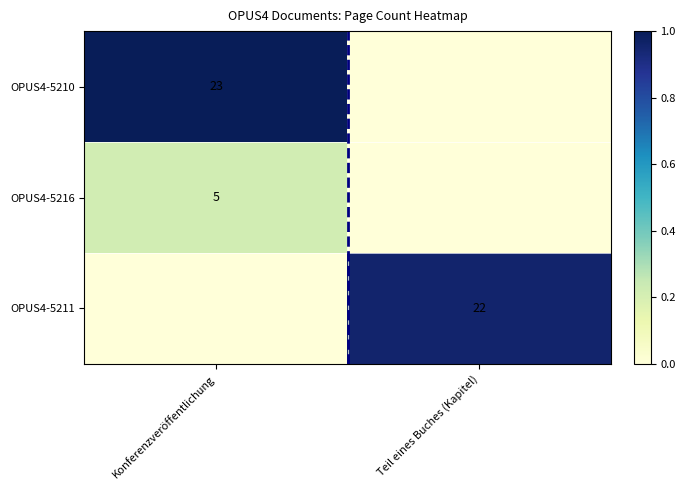

The OPUS4-5216 series shows 7 at Konferenzveröffentlichung. True or false?

False